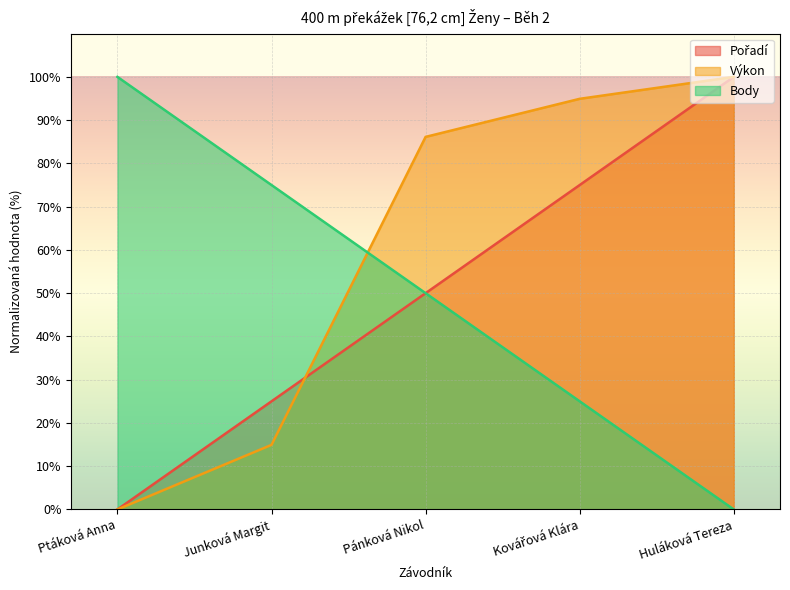

Which series has the widest spread of values?

Pořadí